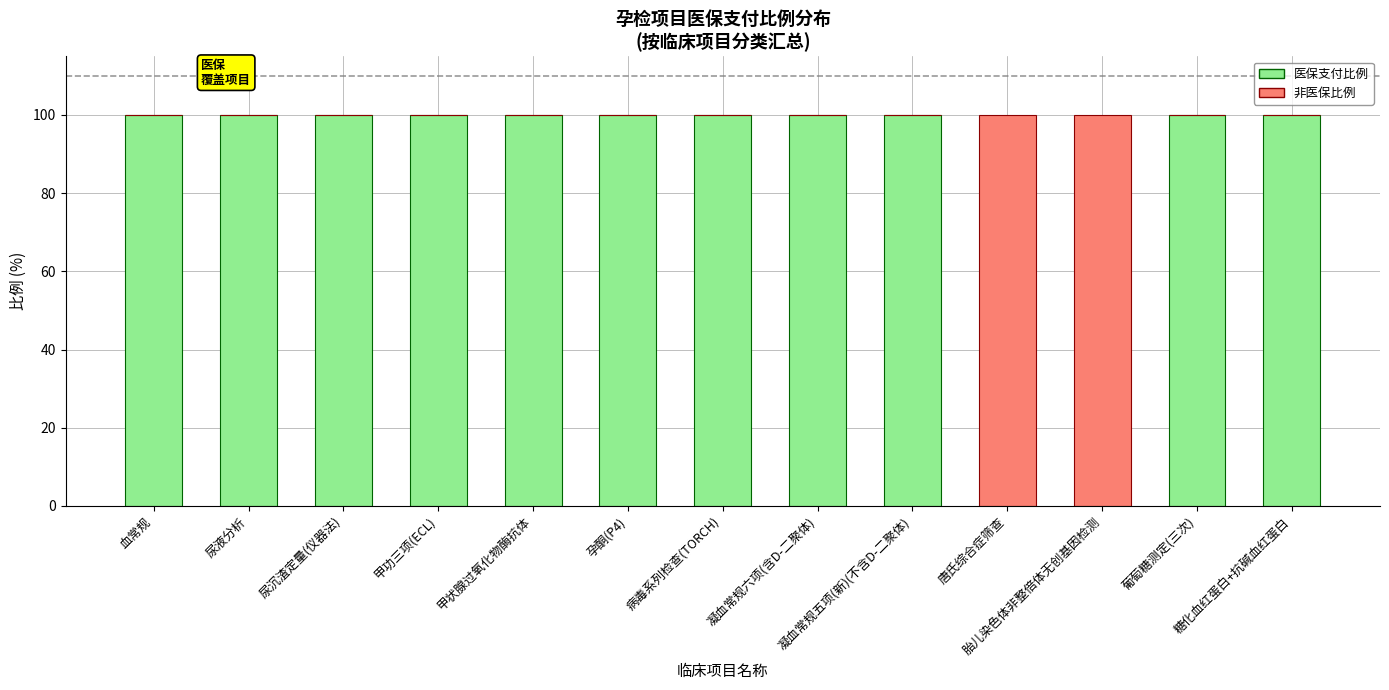

What is the maximum value for 医保支付比例?

100